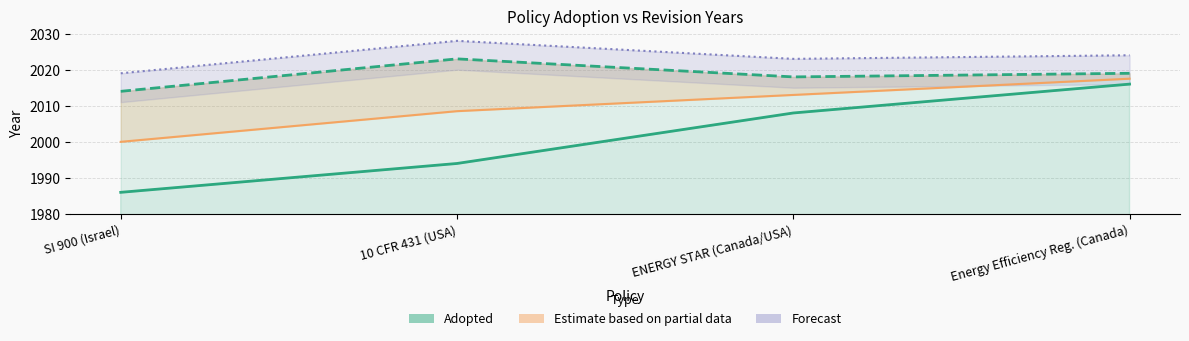

In Revised, how many points are higher than both neighbors (excluding endpoints)?

1